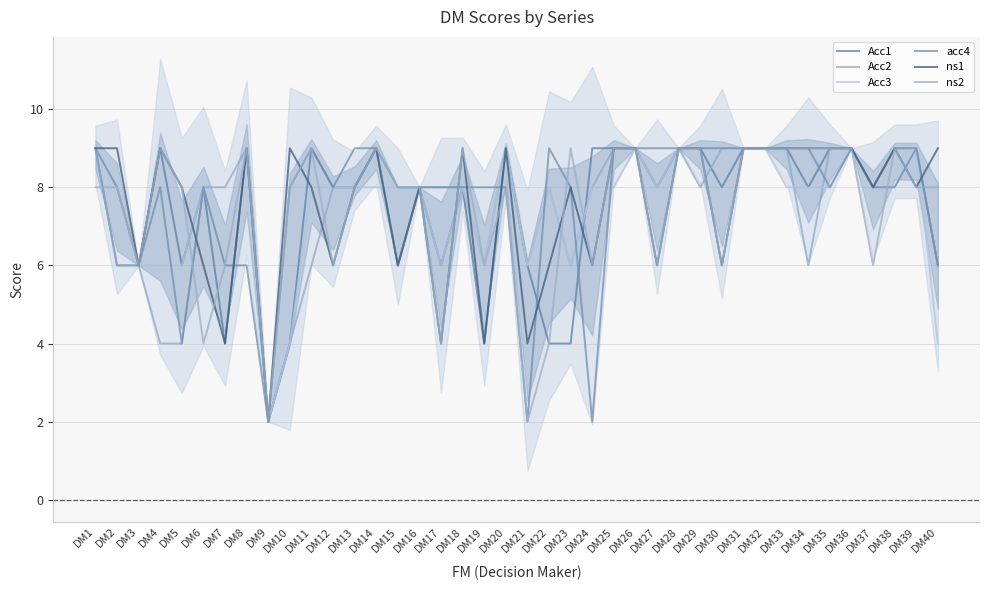

Where do Acc1 and Acc2 first cross each other?

DM23 and DM24